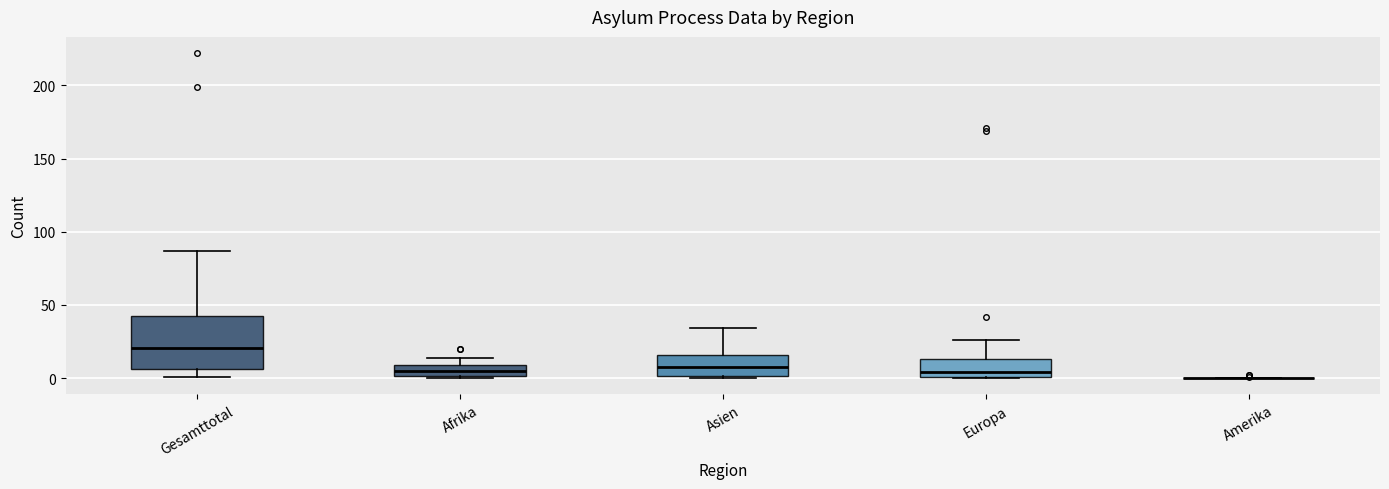

Where does the upper whisker of the box for Afrika end on the y-axis? The values are not printed on the chart, so give them approximately, as read against the axis.

15